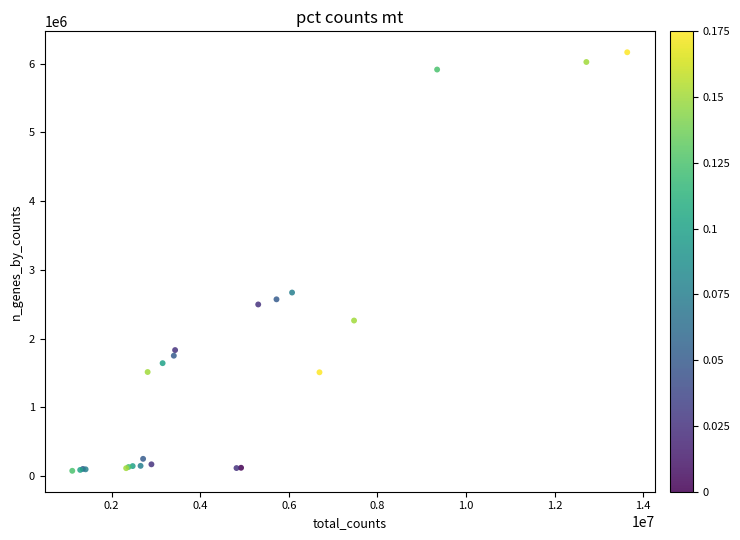

What Y value in the scatter plot is closest to 3121117?

2669672